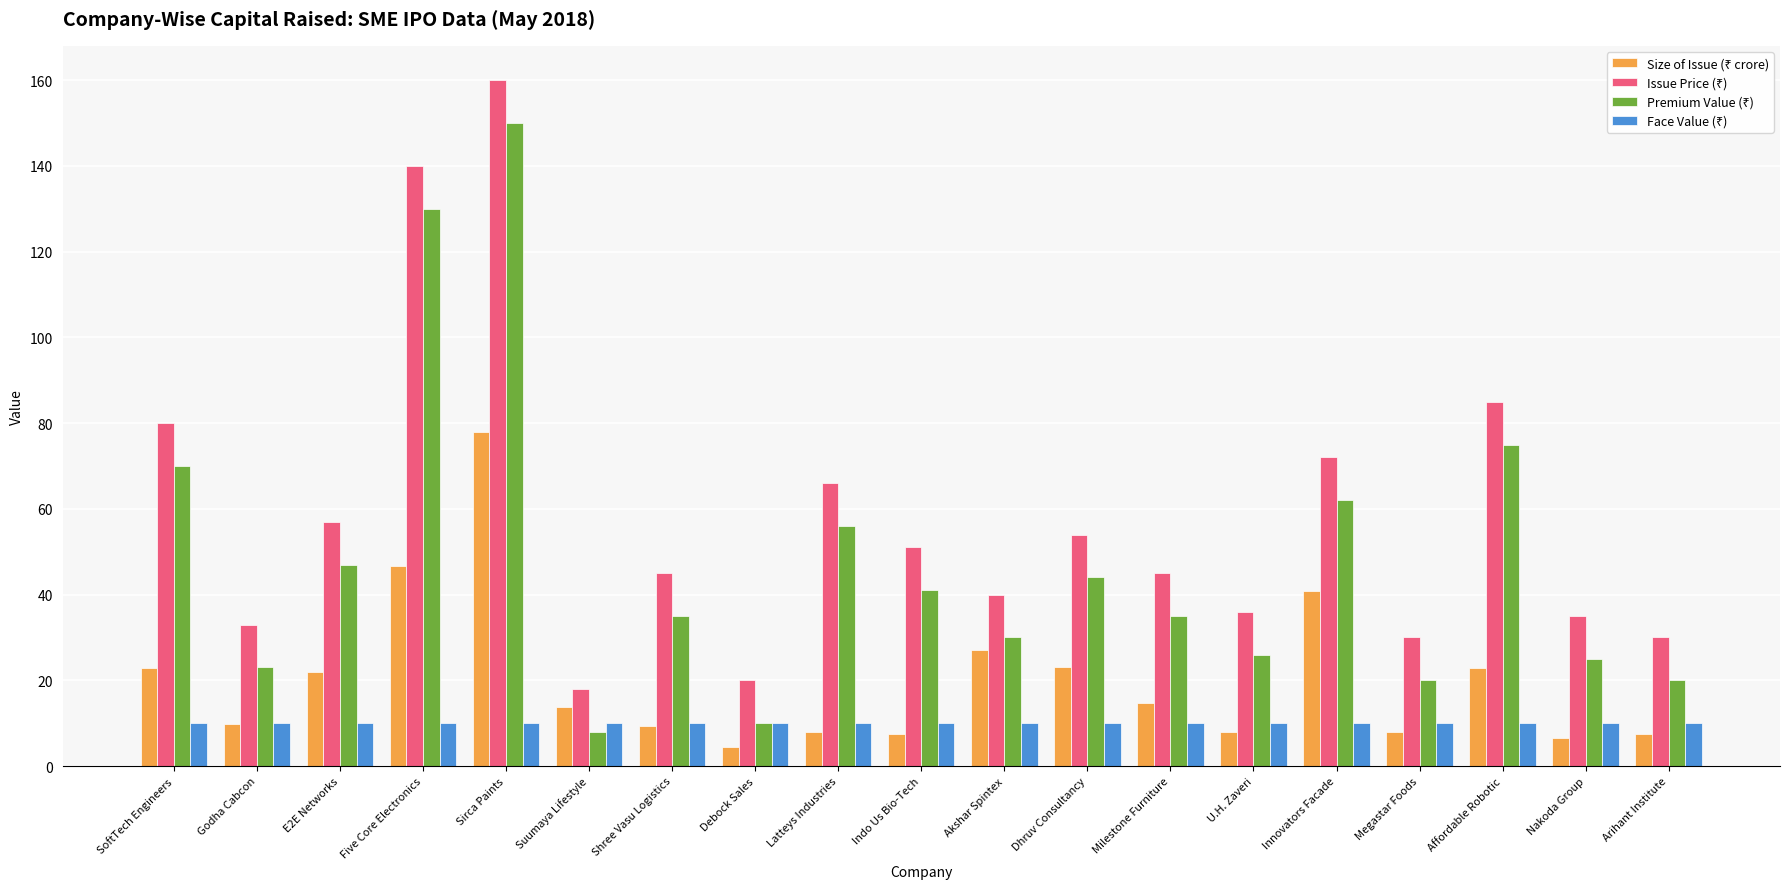

What is the greatest value displayed?

160.0